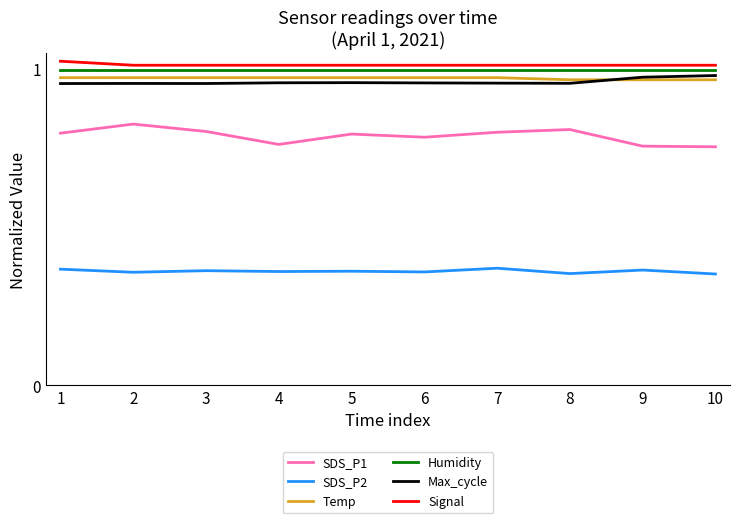

Which series has the largest total across all categories?

Signal